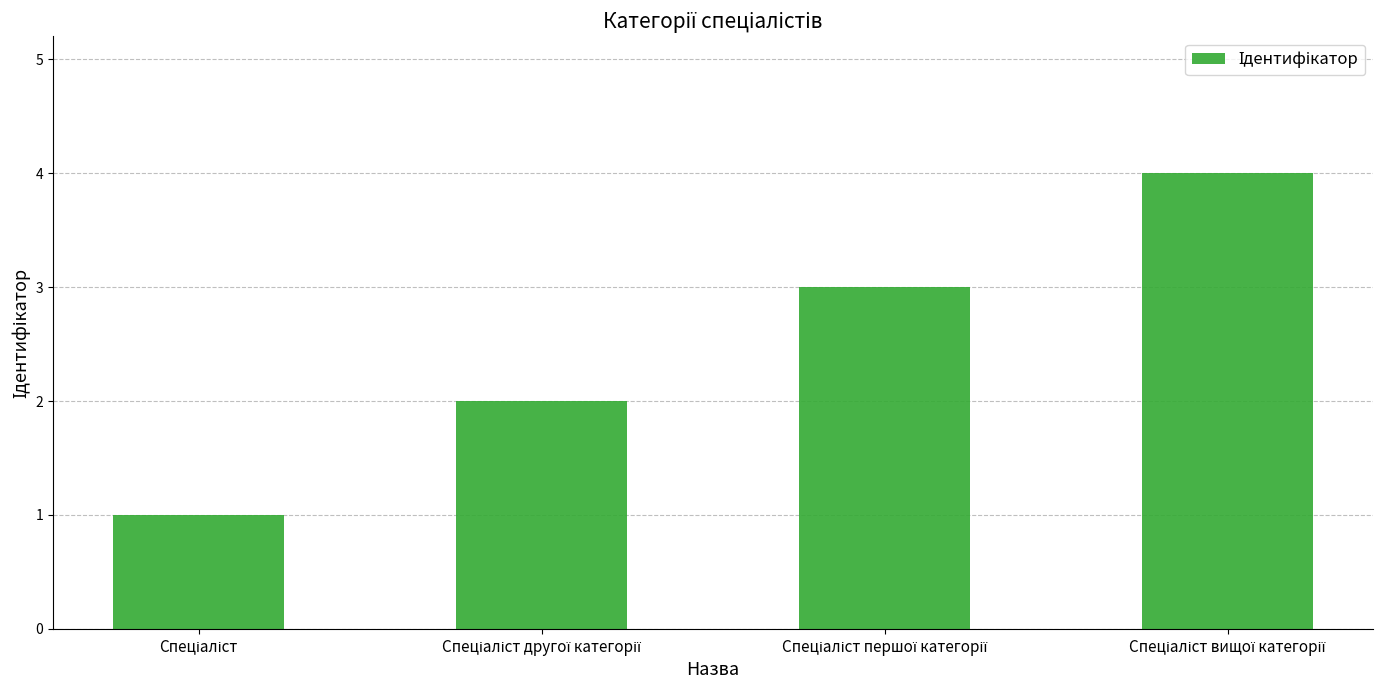

What is the difference between the maximum and minimum values?

3